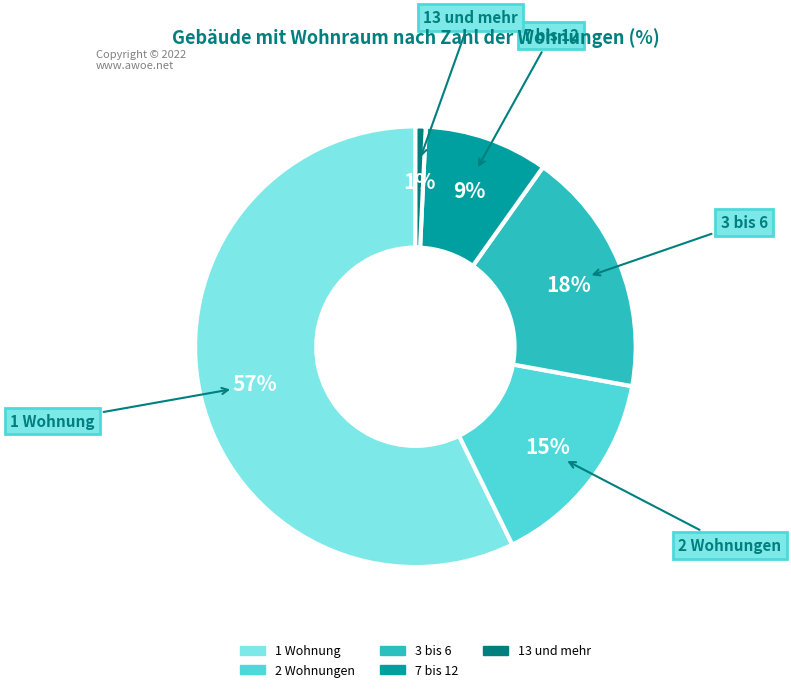

To the nearest percent, what is the average slice percentage?

20%